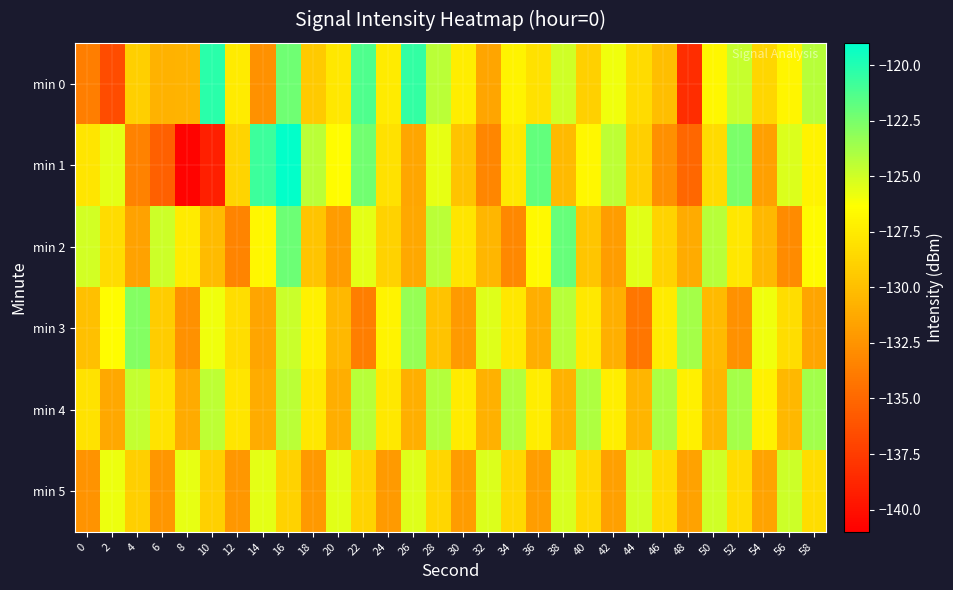

What is the total value across all series at 10?

-769.1